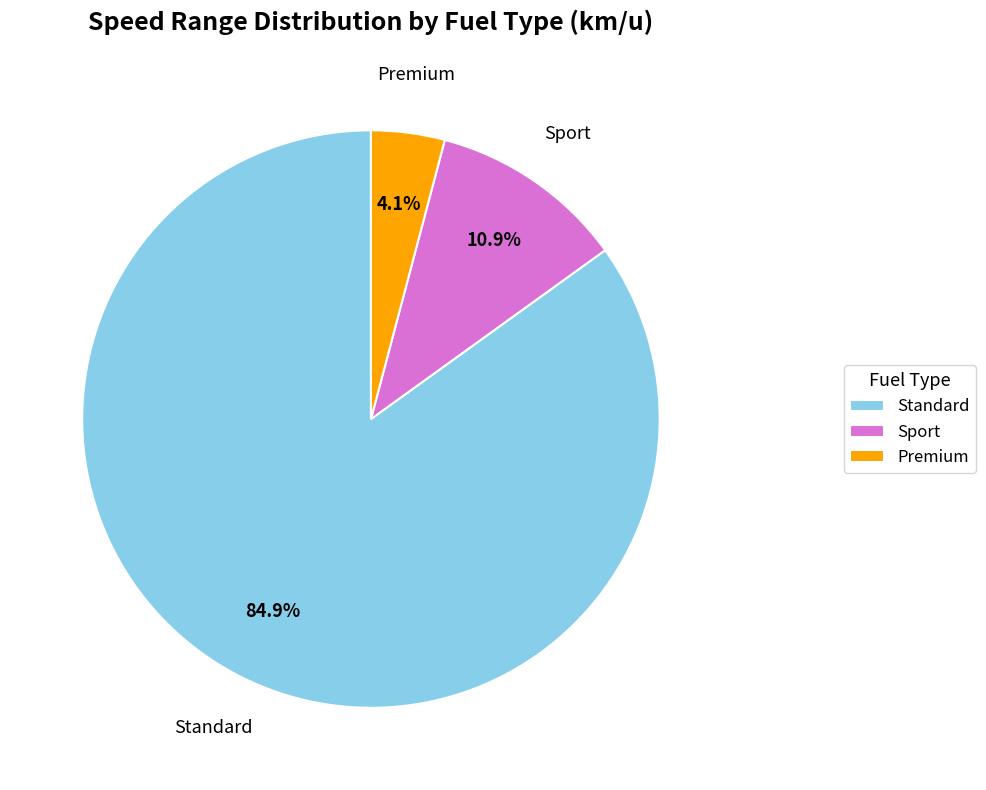

What is the smallest slice in the pie chart?

Premium